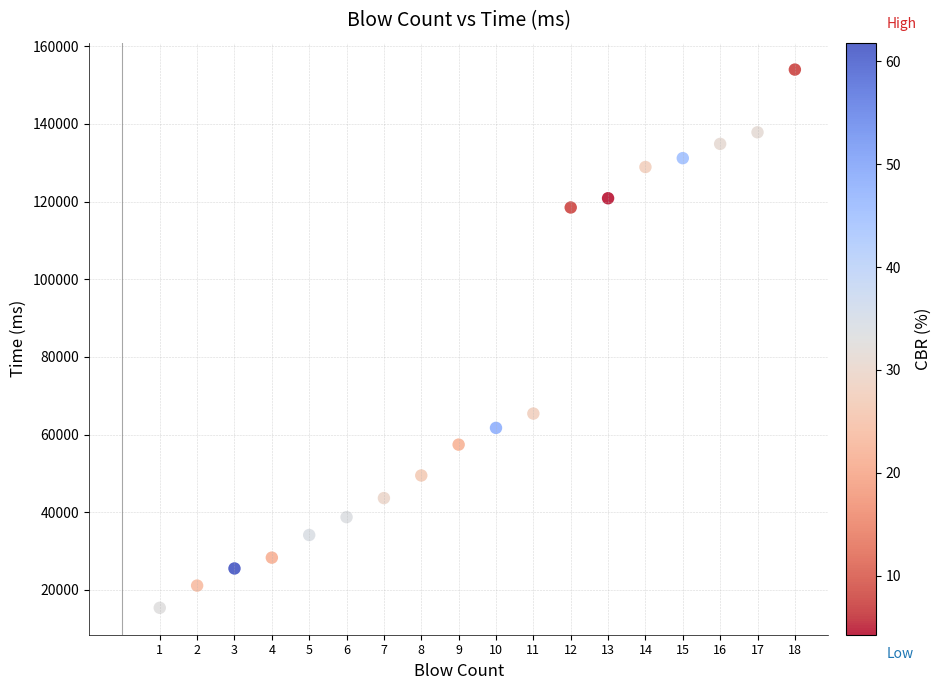

What Y value in the scatter plot is closest to 84676?

65399